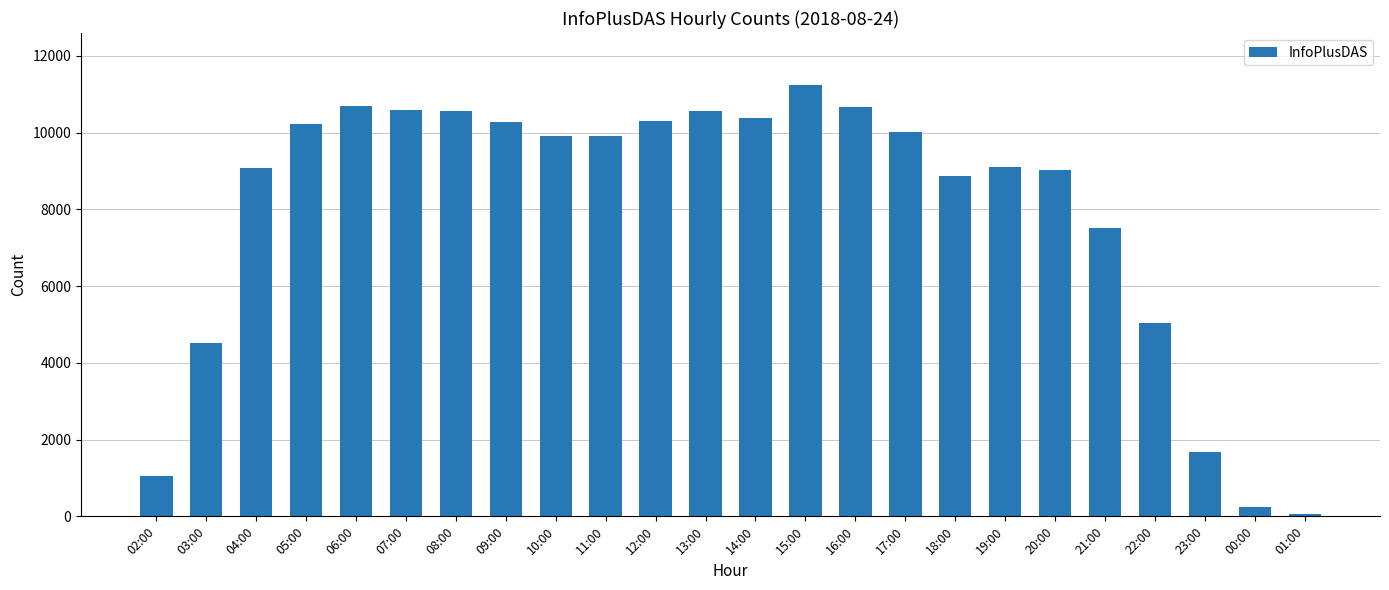

Between 00:00 and 17:00, which is larger?

17:00